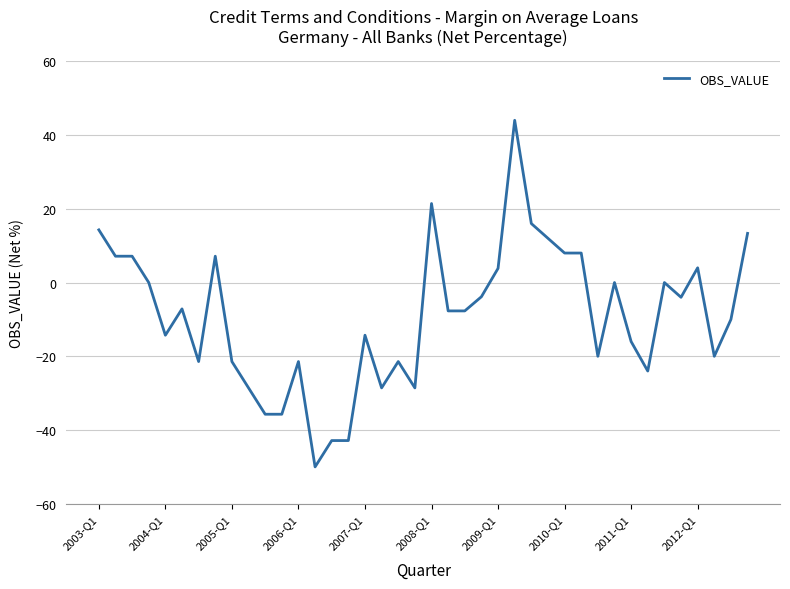

What is the smallest value displayed?

-50.0